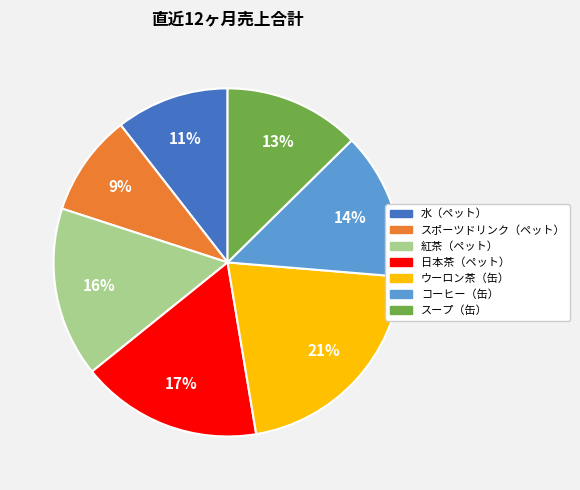

To the nearest percent, what is the difference between the largest and smallest slice percentages?

12%